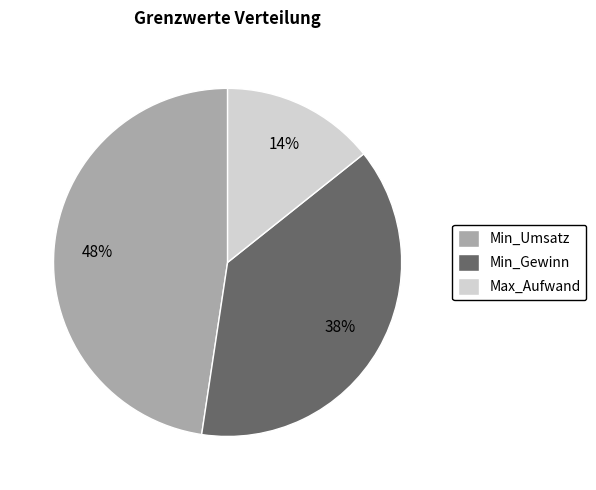

What is the largest slice in the pie chart?

Min_Umsatz